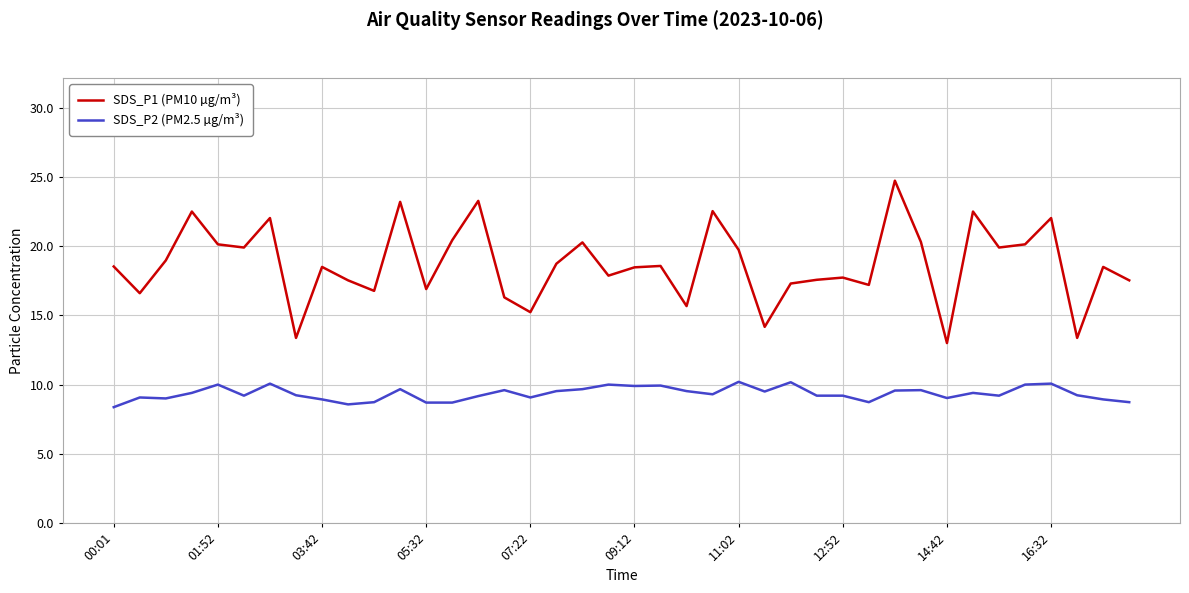

True or false: SDS_P2 (PM2.5 µg/m³) and SDS_P1 (PM10 µg/m³) intersect in this chart.

False